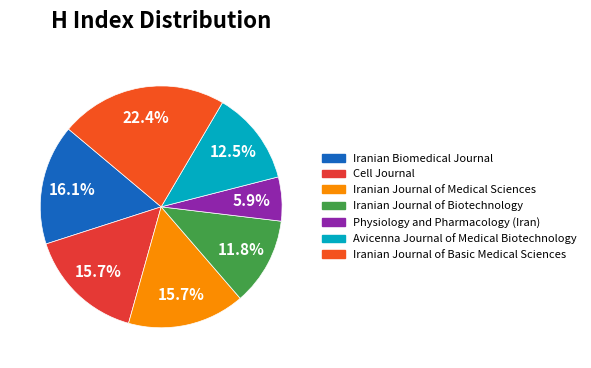

Is it true that Iranian Journal of Medical Sciences is 6% of the pie?

False